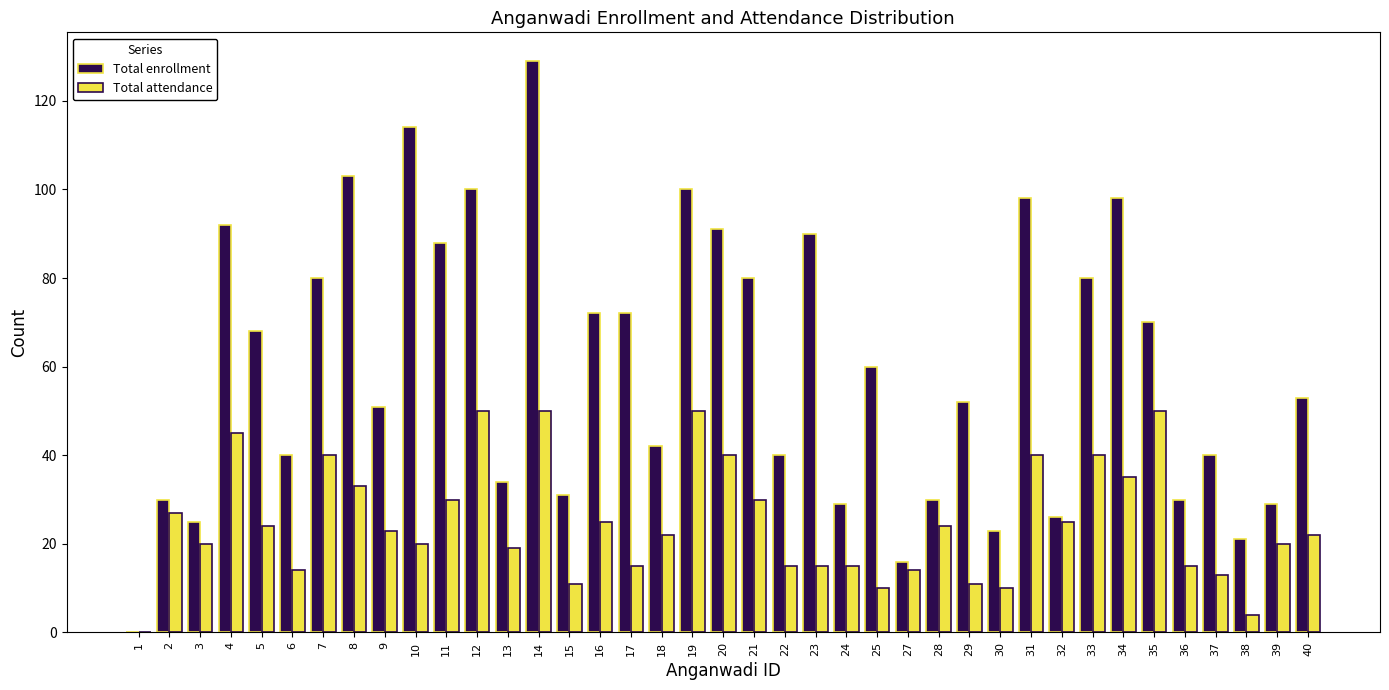

Between 19 and 40, which series saw the biggest shift?

Total enrollment